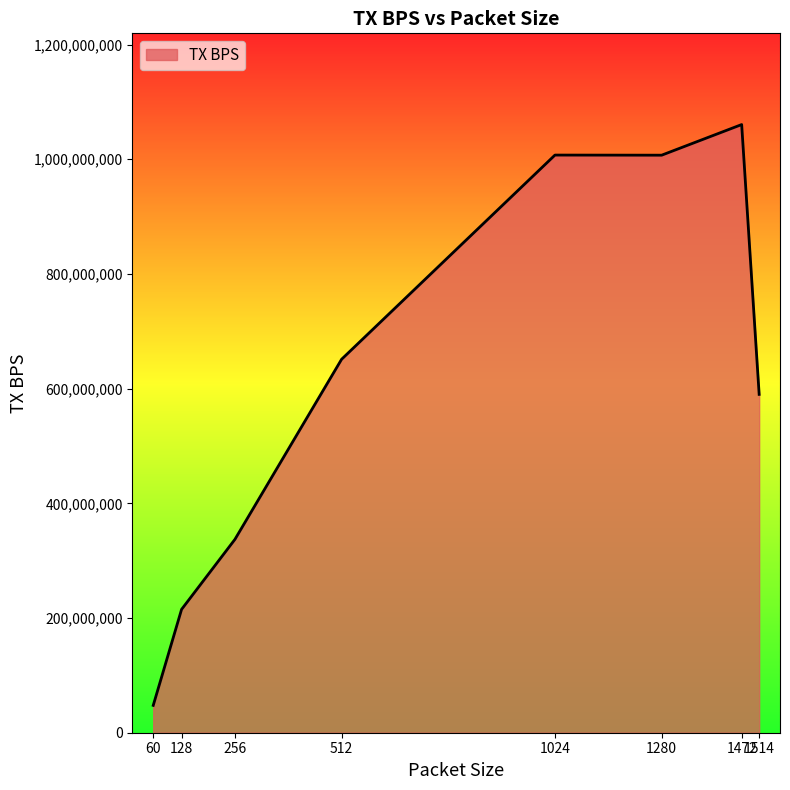

Does the chart display data point markers on the line(s)?

No